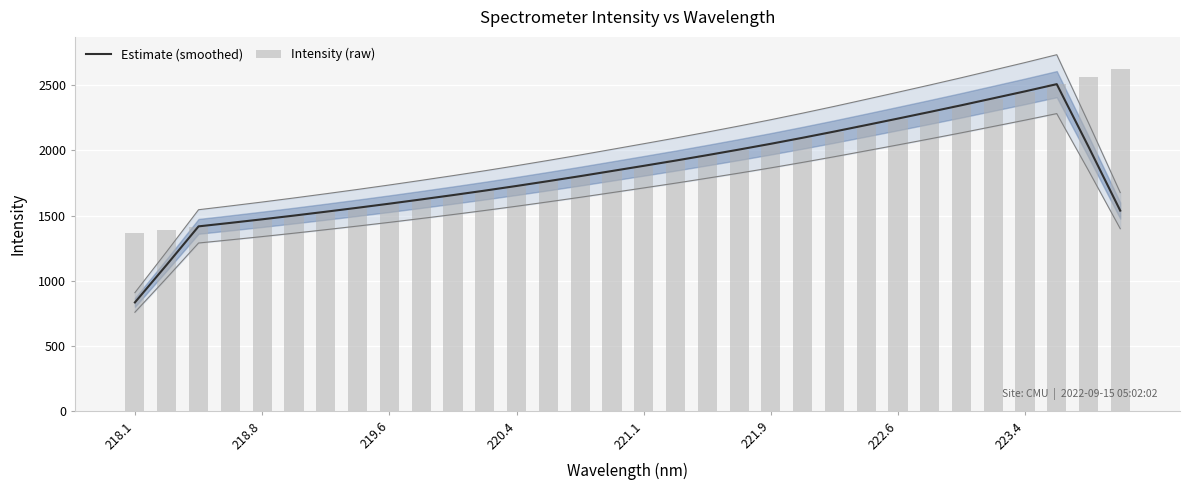

True or false: Estimate (smoothed) has a value of 2452.5 at 223.4.

True